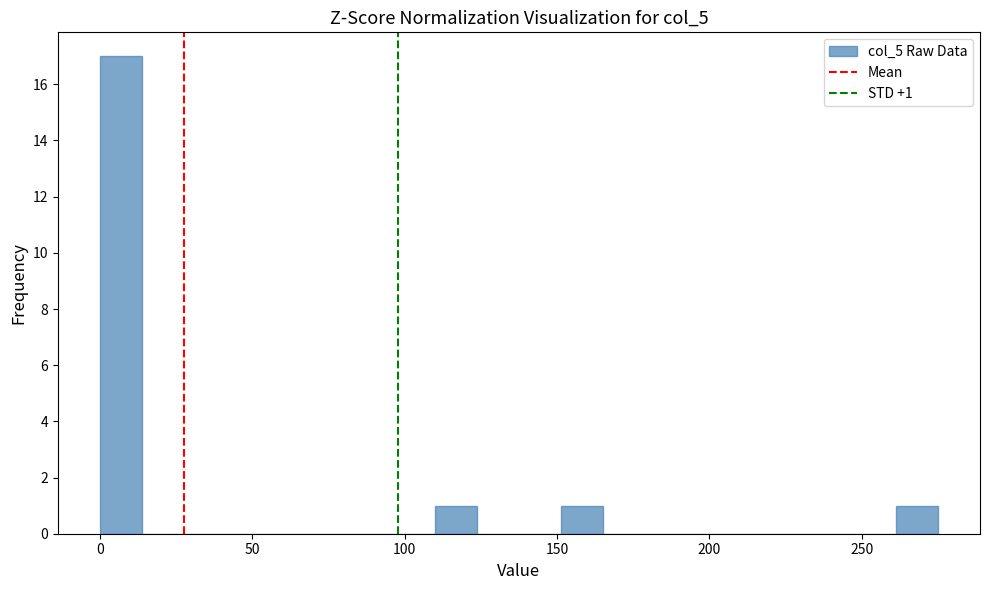

Around what value on the x-axis is the tallest bar? Give the approximate position of its centre, as read against the axis.

5